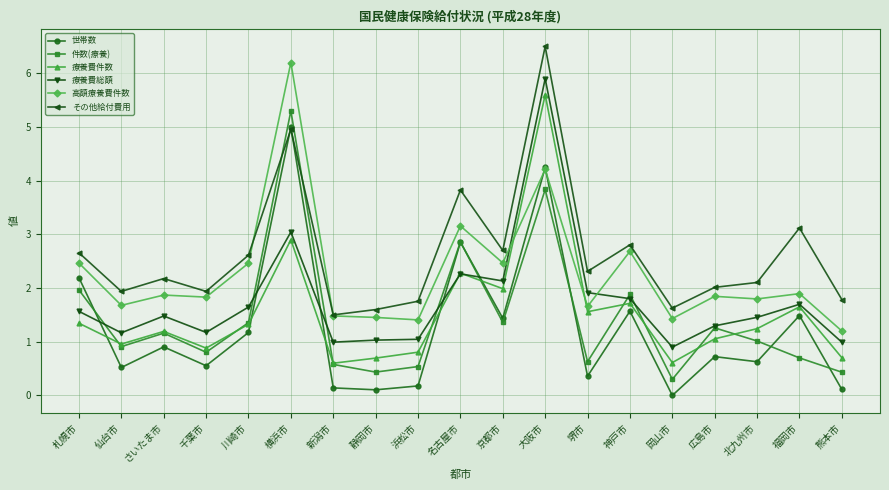

At which label does その他給付費用 first exceed 2?

札幌市